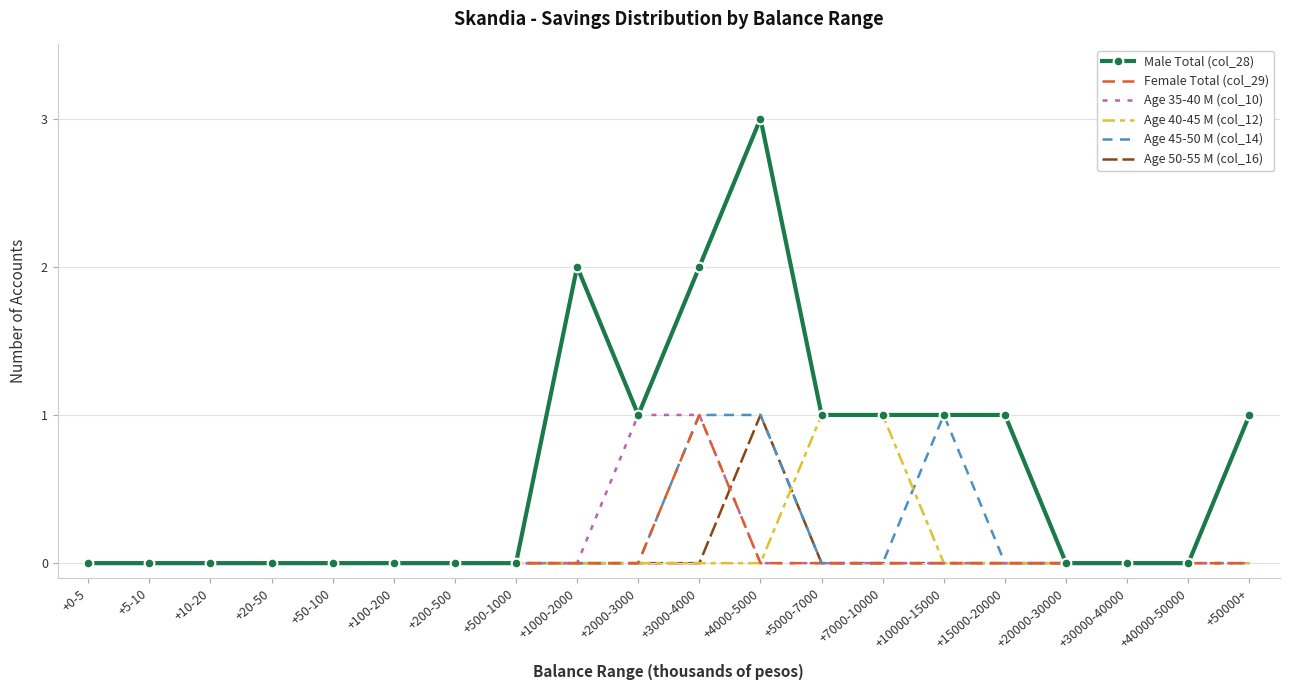

The value of Age 50-55 M (col_16) at +15000-20000 is -1. True or false?

False